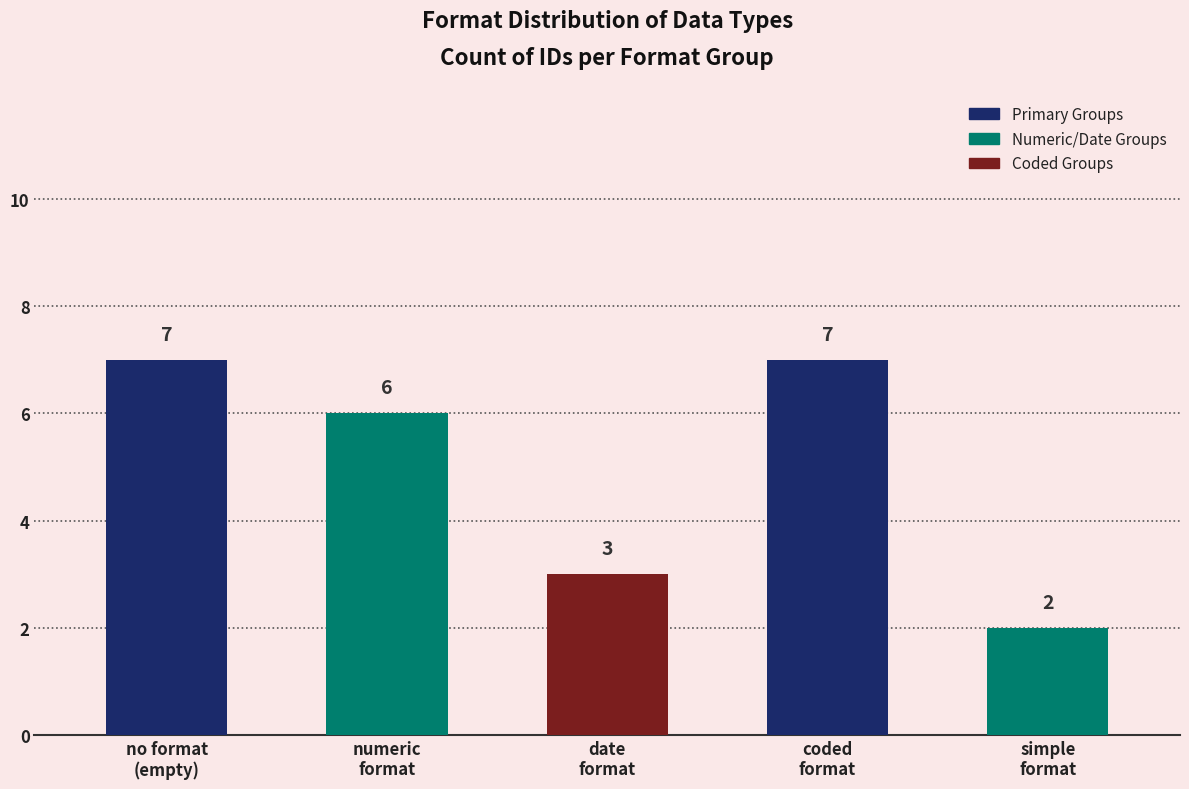

The value at date
format is 3. True or false?

True